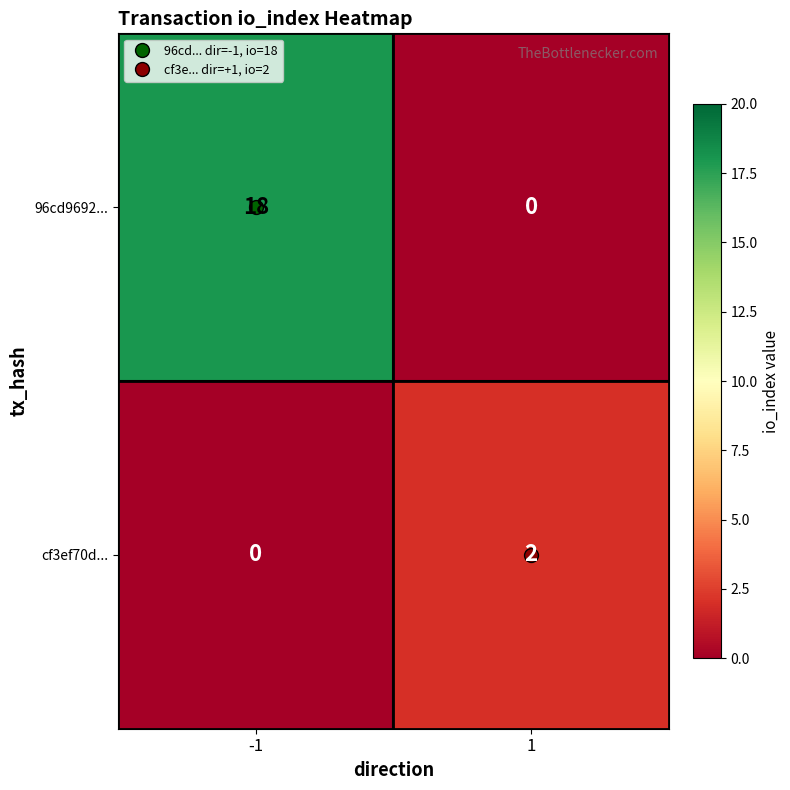

List the labels in order of 96cd9692... value, smallest first.

1, -1